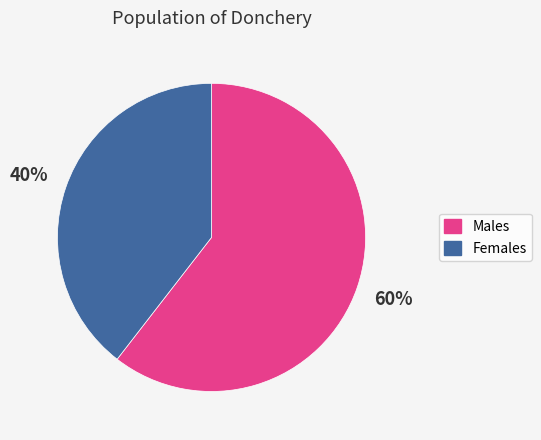

Is there a majority slice in this chart?

Yes